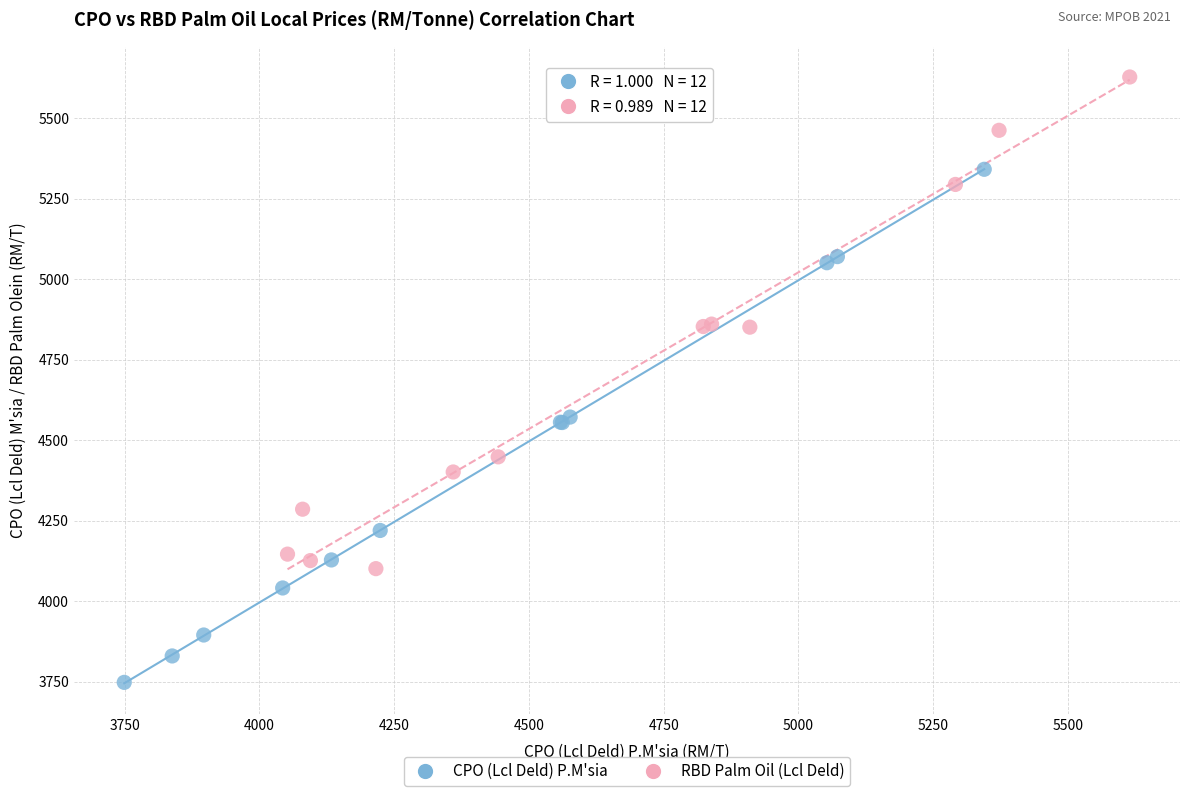

Which series contains the highest Y value?

RBD Palm Oil (Lcl Deld)